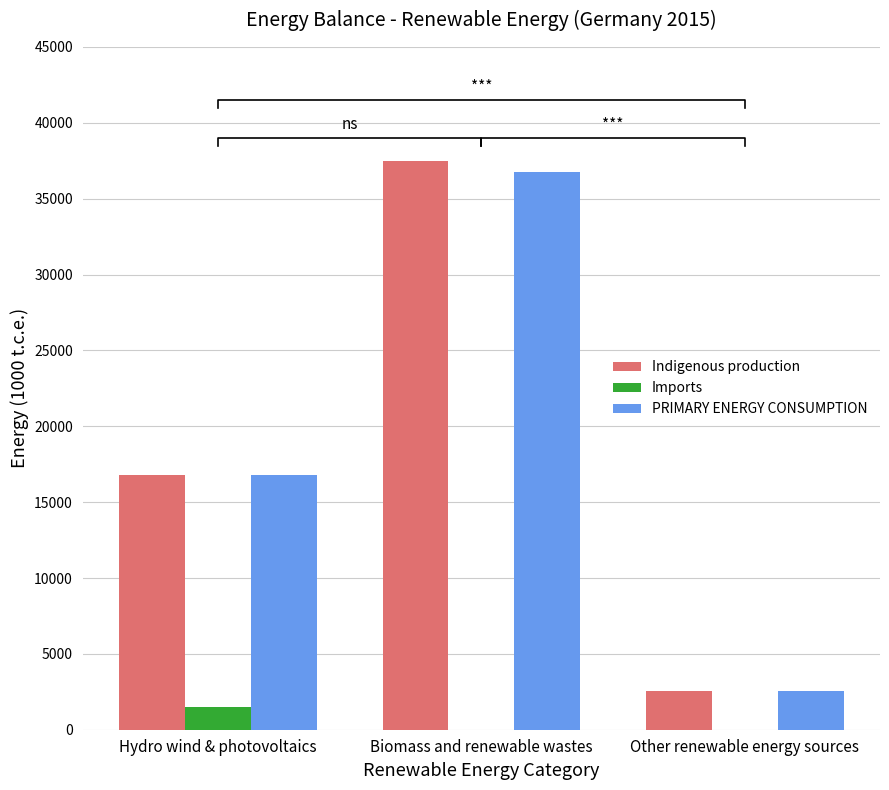

List the series in order of their peak value, highest first.

Indigenous production, PRIMARY ENERGY CONSUMPTION, Imports